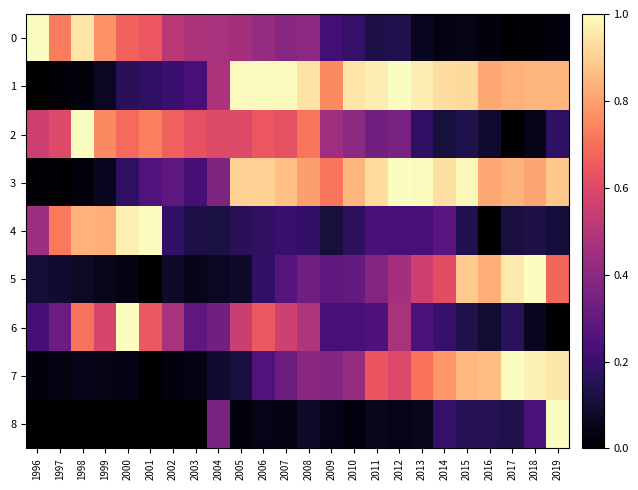

Which category has the highest value across all series?

2019